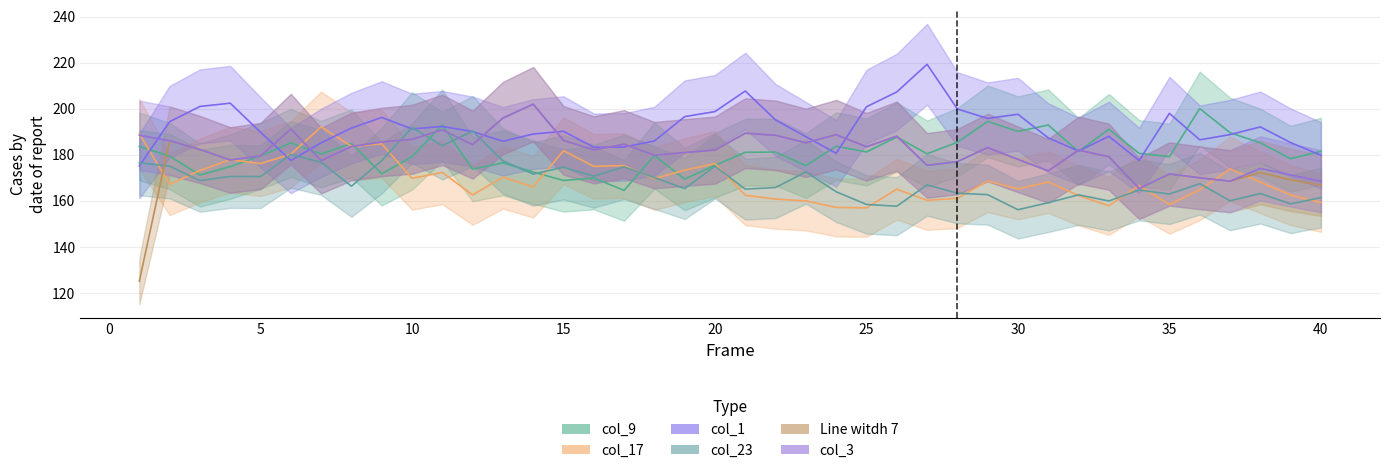

What is the difference between the maximum and minimum values in the col_9 series?

35.5